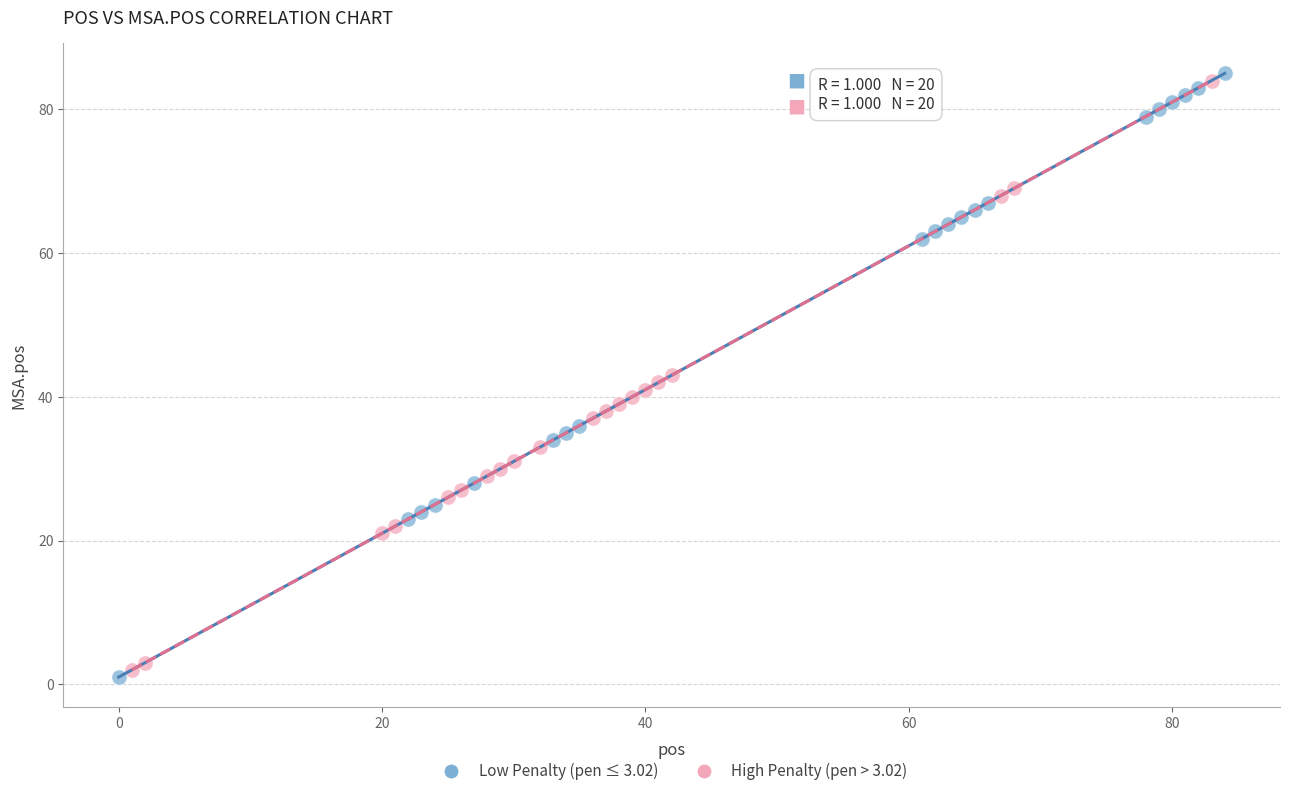

What are all the series names shown in the legend?

Low Penalty (pen ≤ 3.02), High Penalty (pen > 3.02)